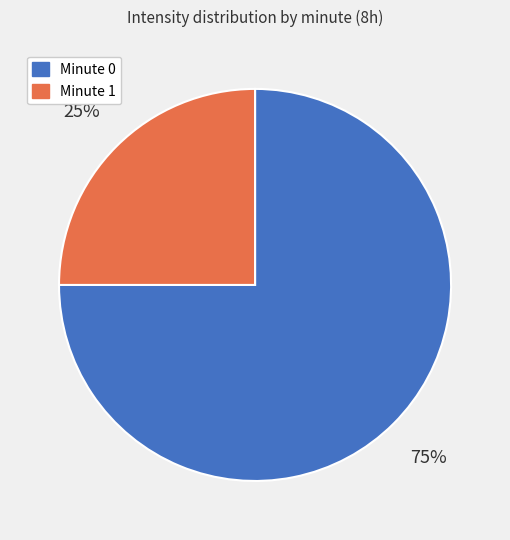

To the nearest percent, what is the average slice percentage?

50%